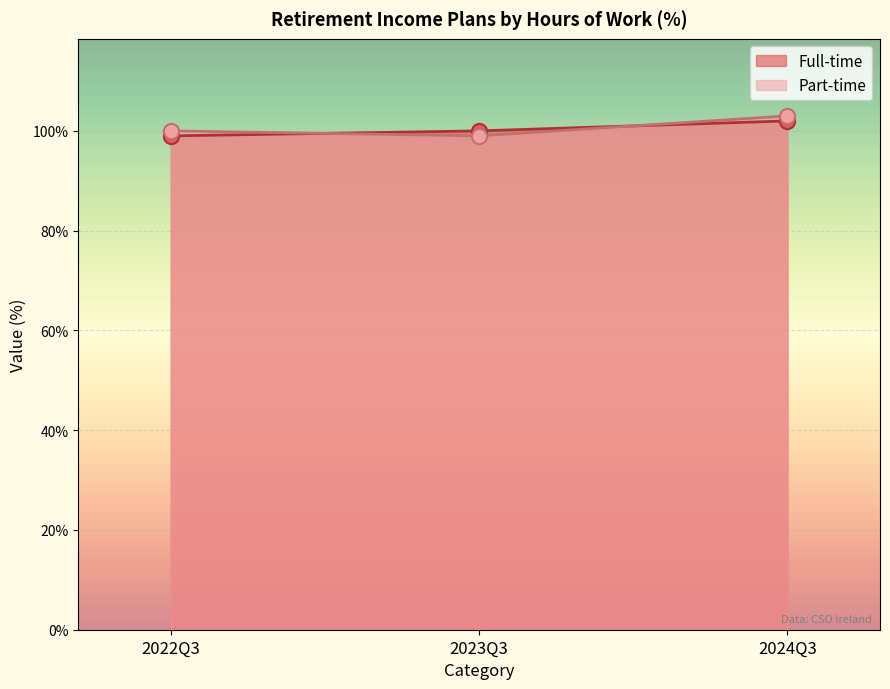

Which series reaches the maximum Y coordinate?

Part-time